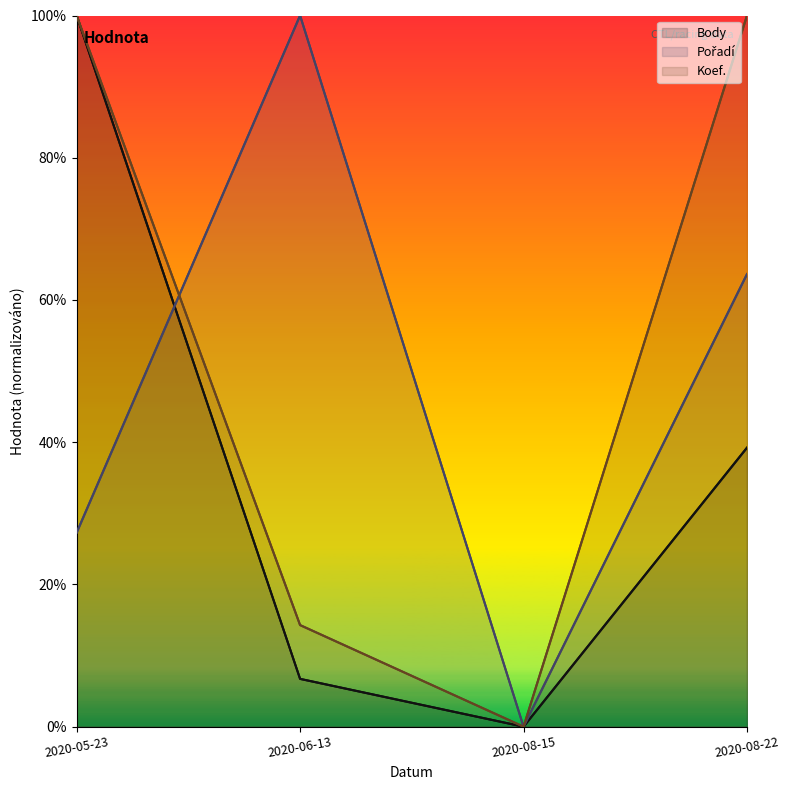

How many times do Pořadí and Koef. cross each other?

1